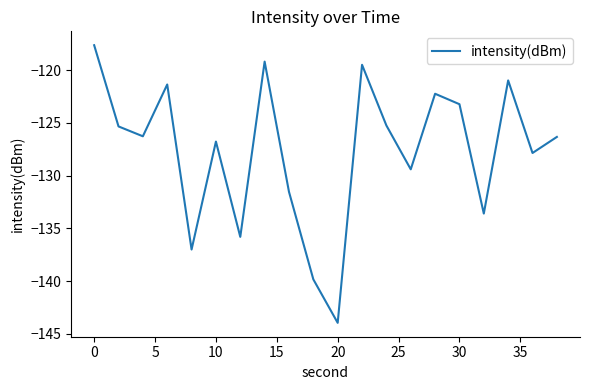

What is the difference between the maximum and minimum values?

26.3